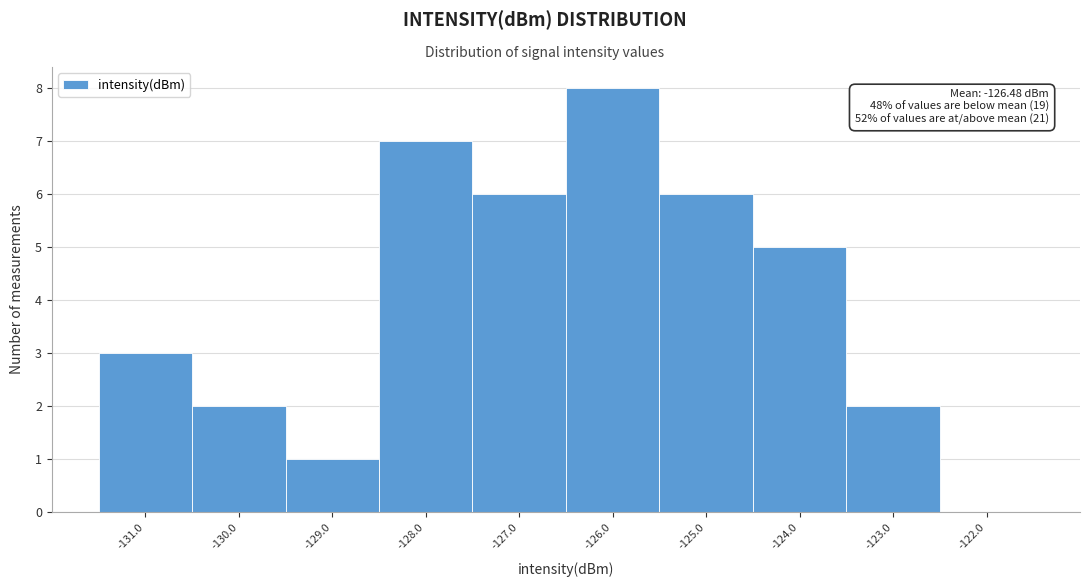

Which range on the x-axis has the tallest bar?

-126.5 to -125.5